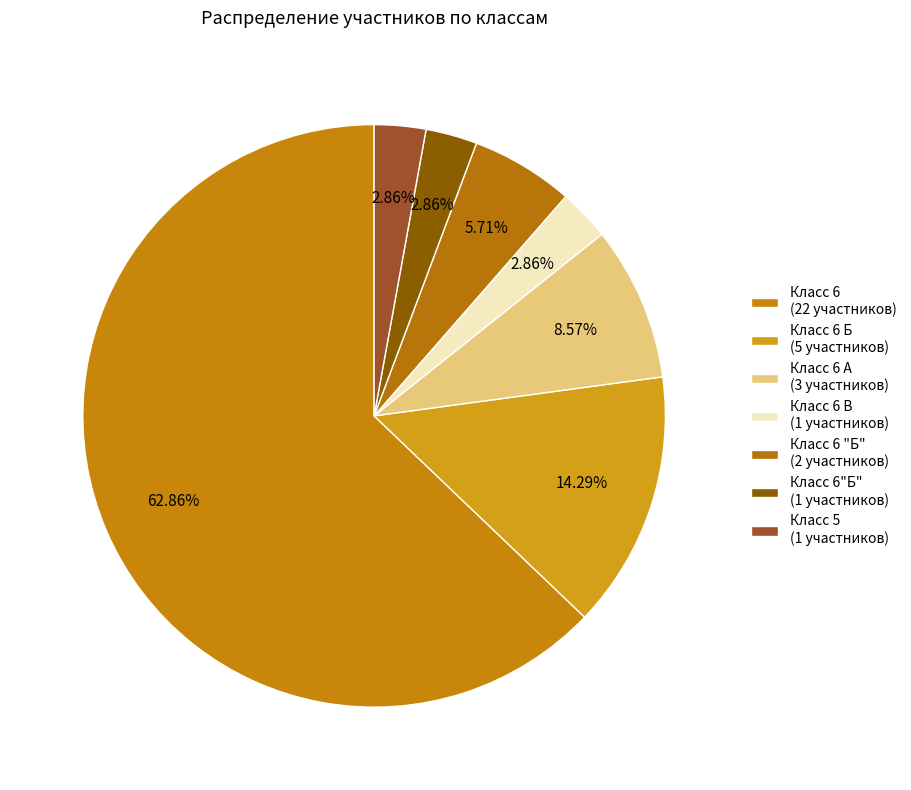

Count the number of slices in the pie.

7